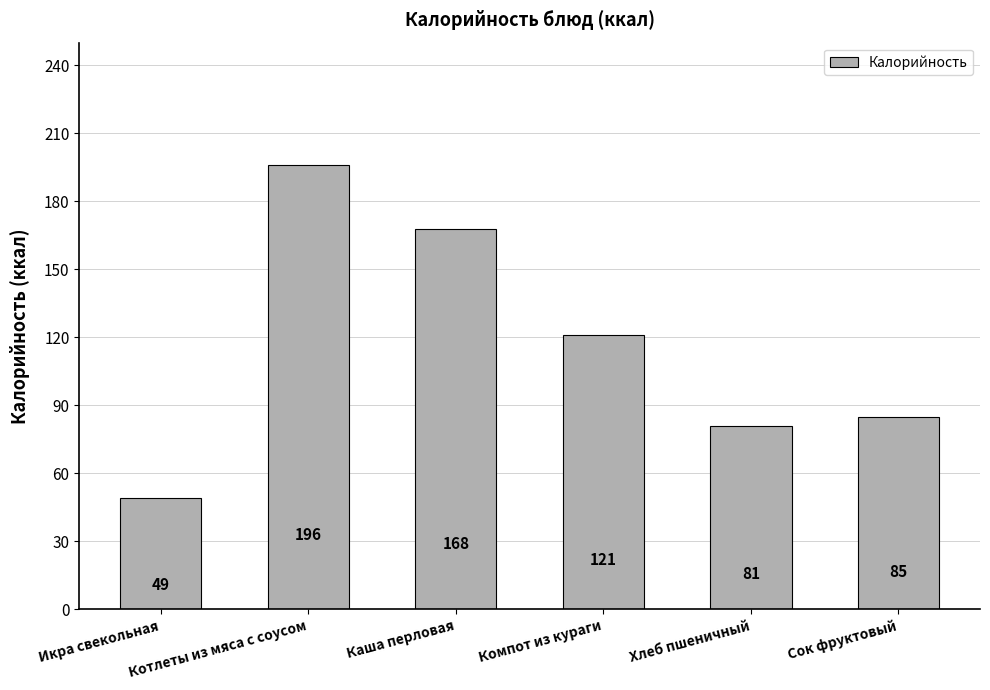

Which has a higher value, Сок фруктовый or Компот из кураги?

Компот из кураги